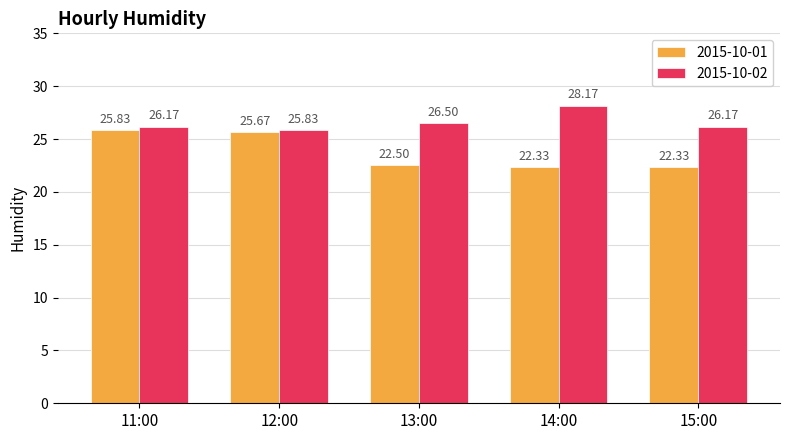

What is the label of the 2nd bar from the left?

12:00